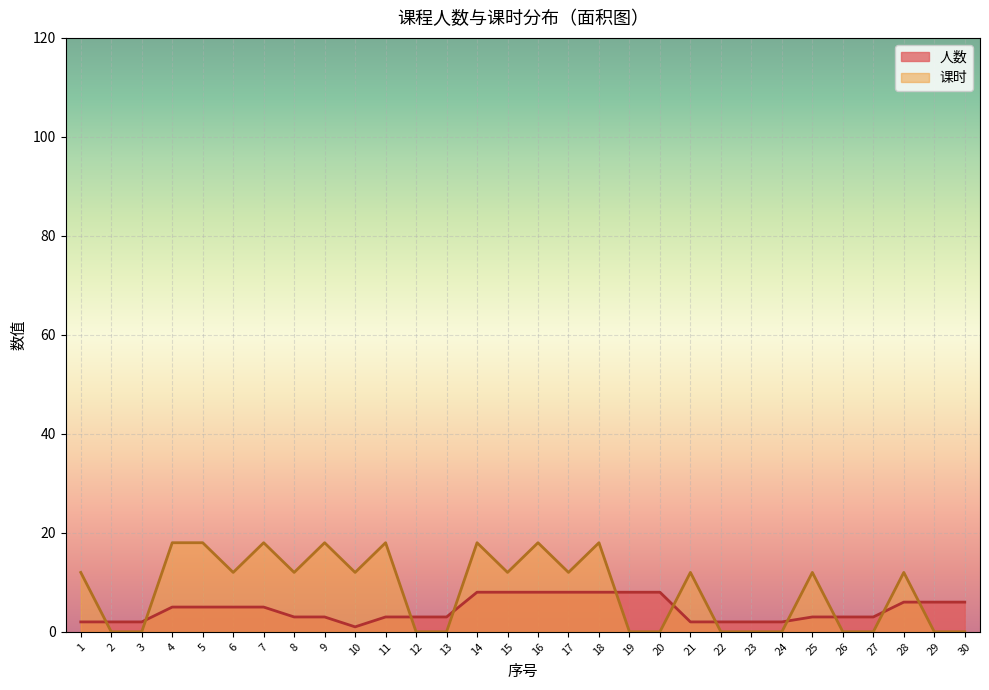

List the series in order of their overall mean, highest first.

课时, 人数